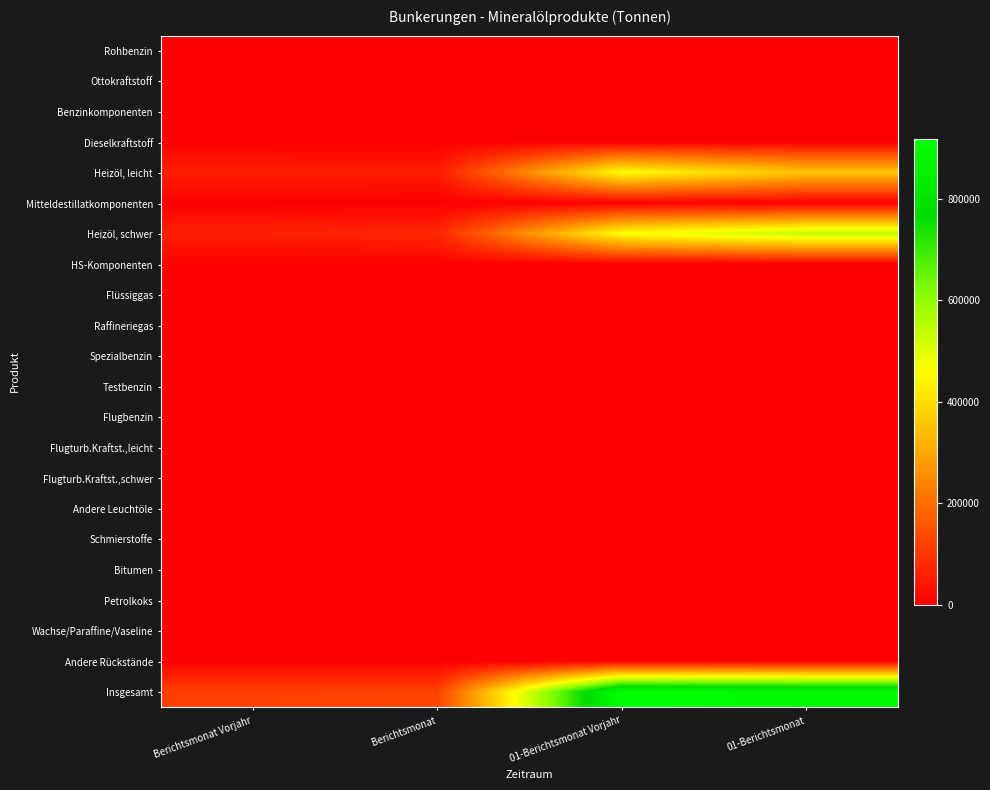

Which series has the widest spread of values?

Insgesamt